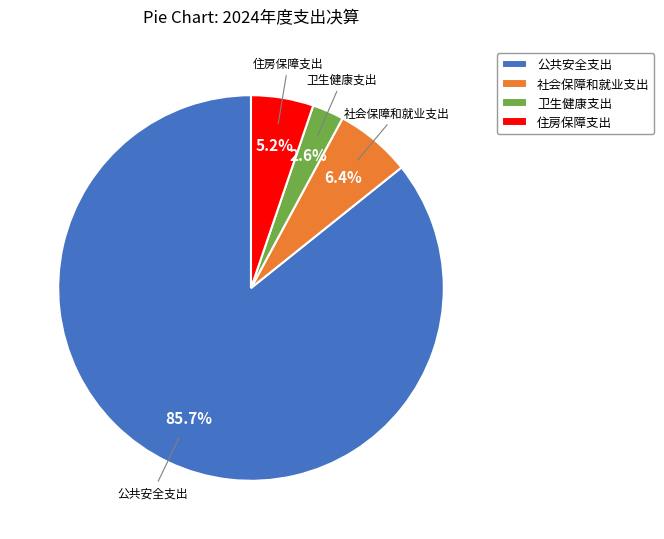

Rank the categories by value from highest to lowest.

公共安全支出, 社会保障和就业支出, 住房保障支出, 卫生健康支出